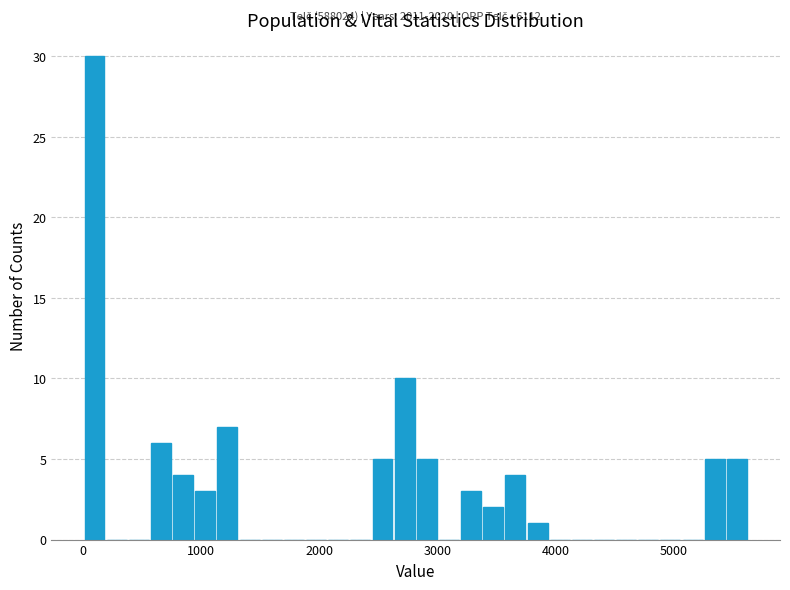

Read against the x-axis, roughly where is the centre of the tallest bar?

100